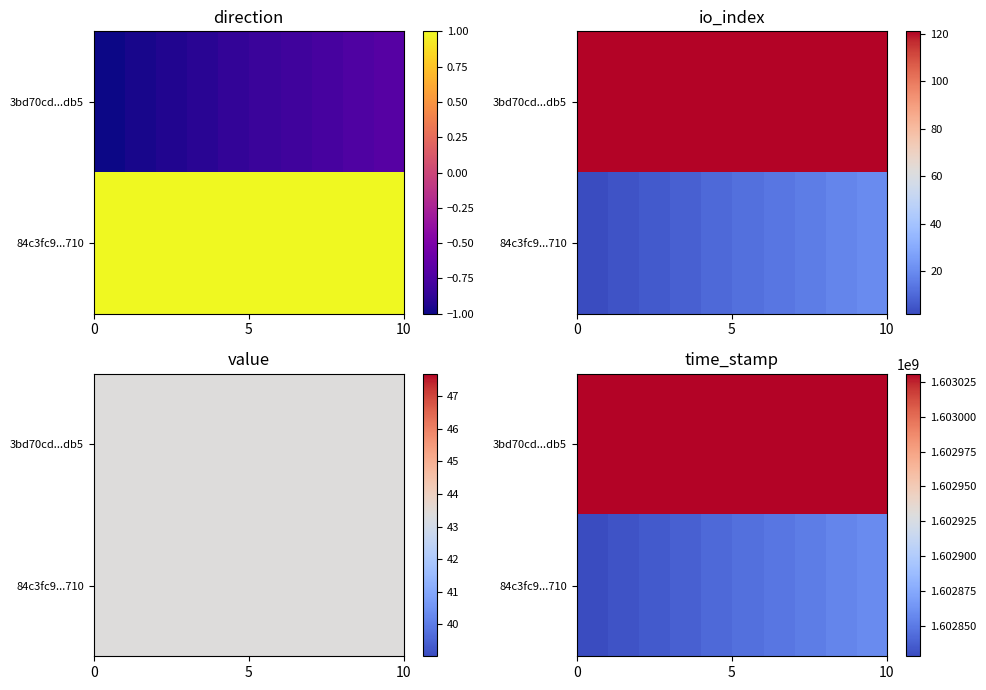

What is the average value of the 3bd70cd...db5 series?

1603030714.0